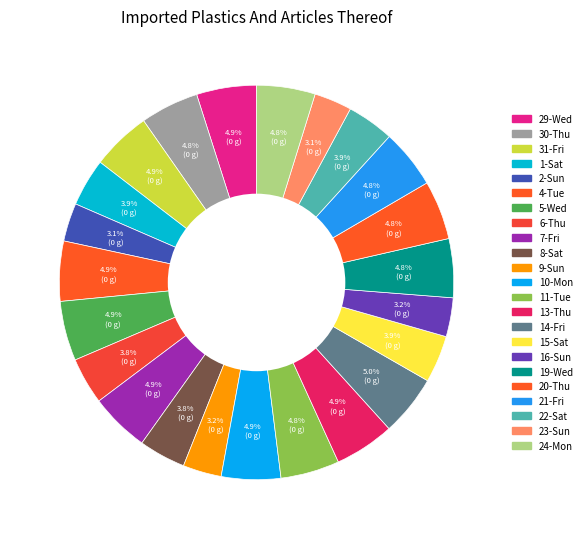

What is the smallest slice in the pie chart?

23-Sun